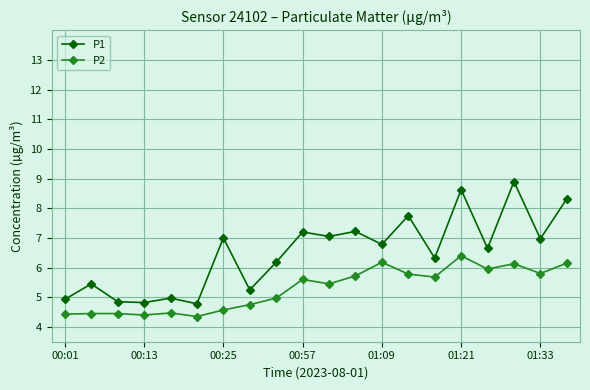

List the series in order of their peak value, lowest first.

P2, P1